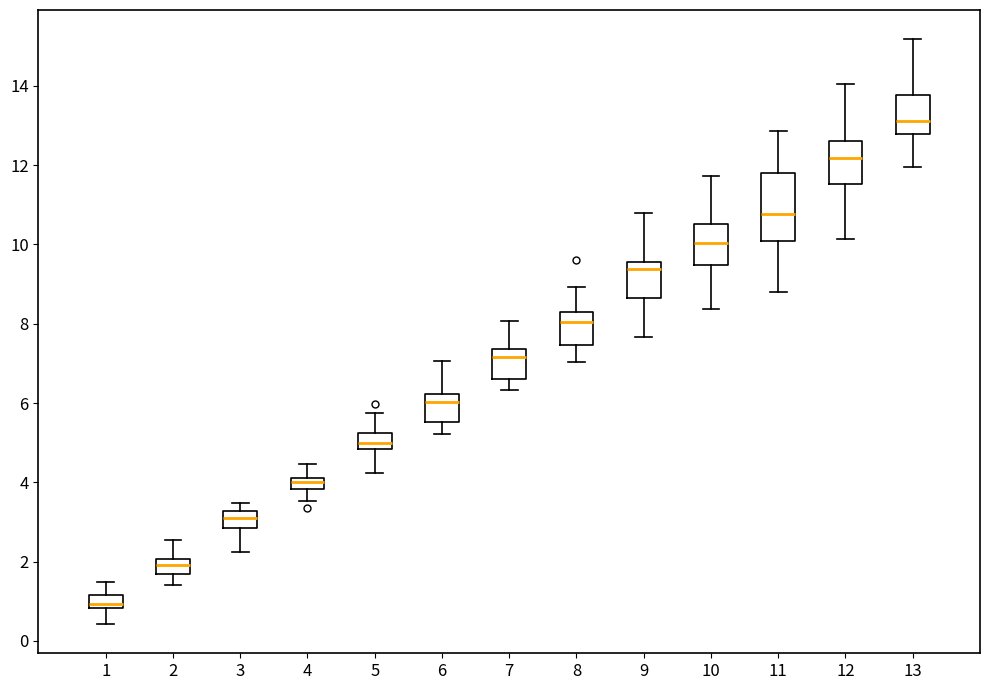

Which box is the tallest, from its lower edge to its upper edge?

11